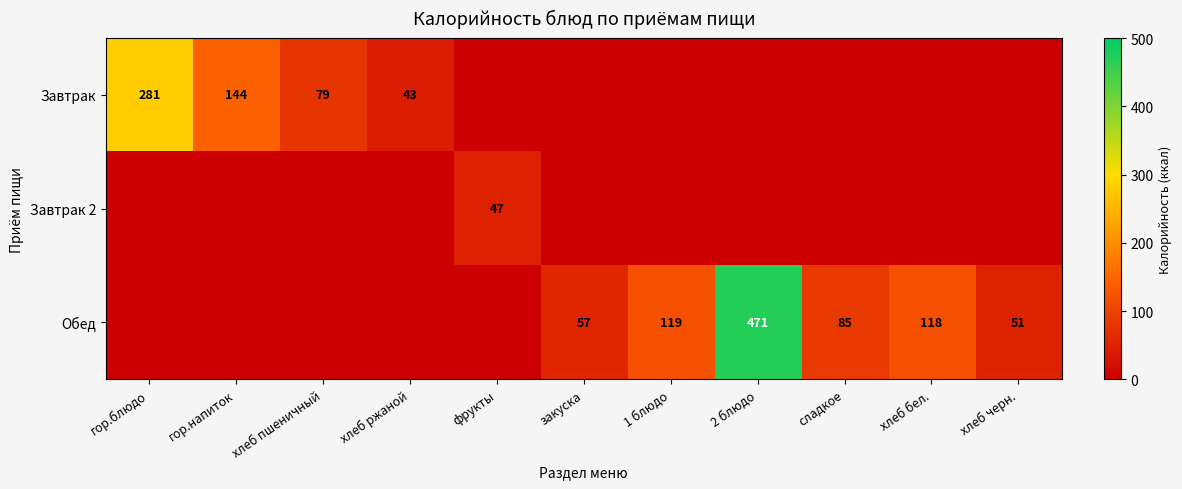

True or false: Завтрак 2 has a value of 68 at фрукты.

False